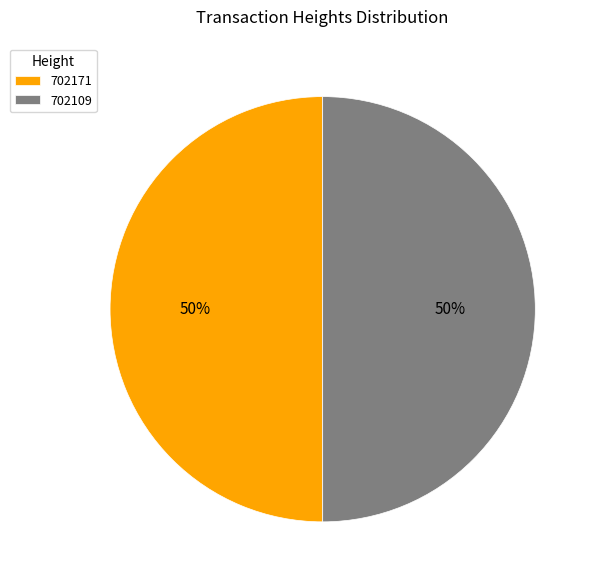

To the nearest percent, what is the combined percentage of 702109 and 702171?

100%